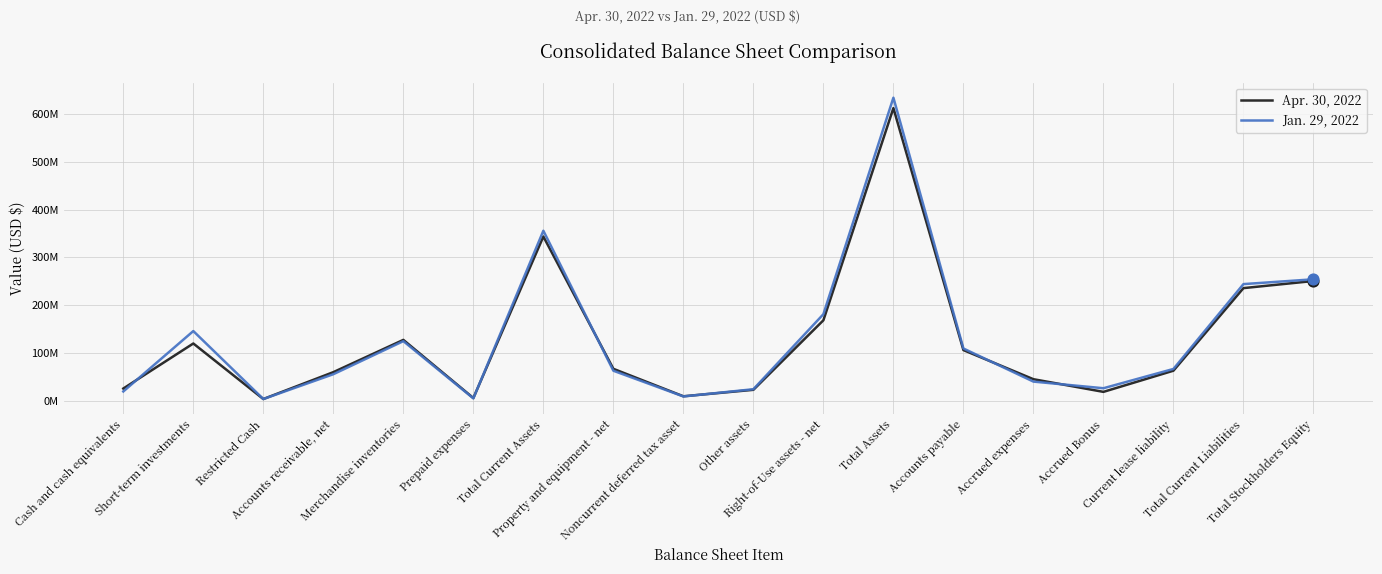

What is the total value across all series at Accounts payable?

215775000